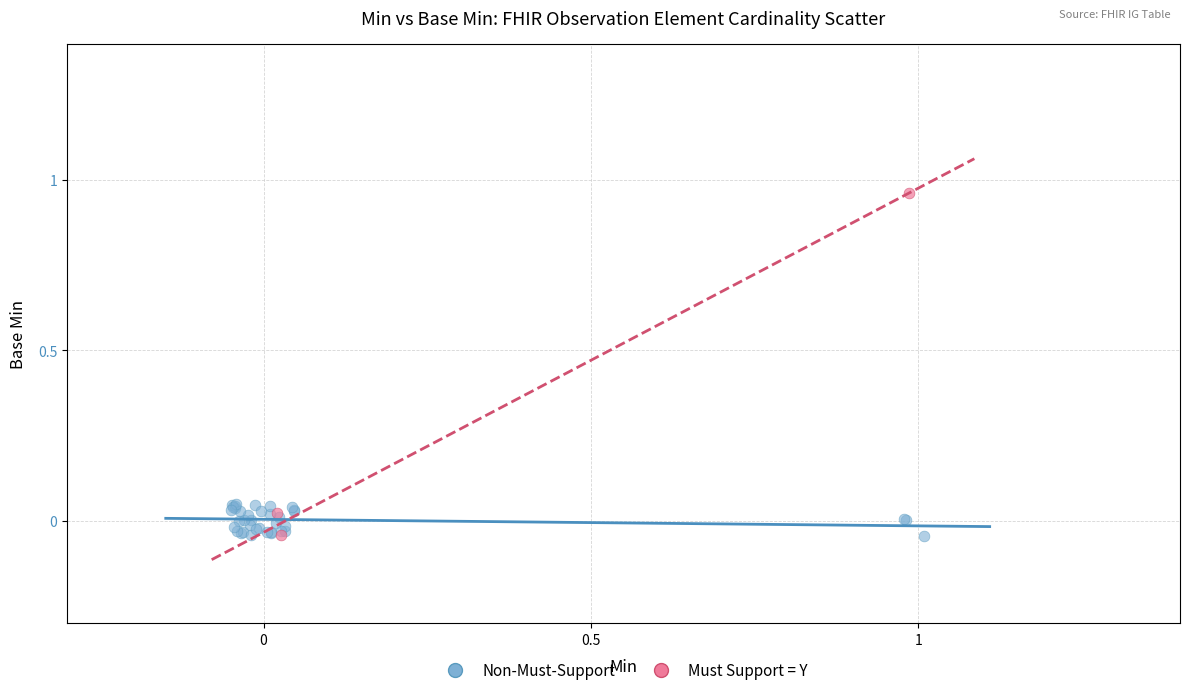

Which series contains the highest Y value?

Must Support = Y